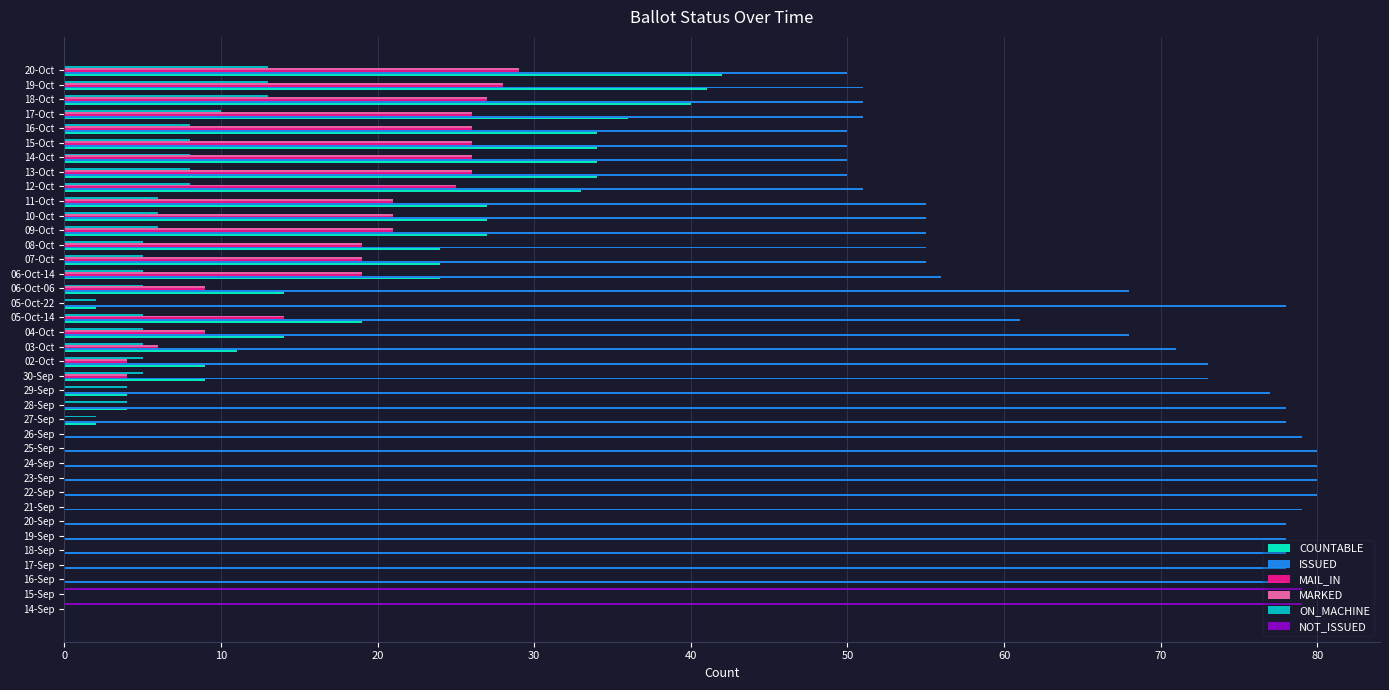

The NOT_ISSUED series shows 0 at 06-Oct-14. True or false?

True